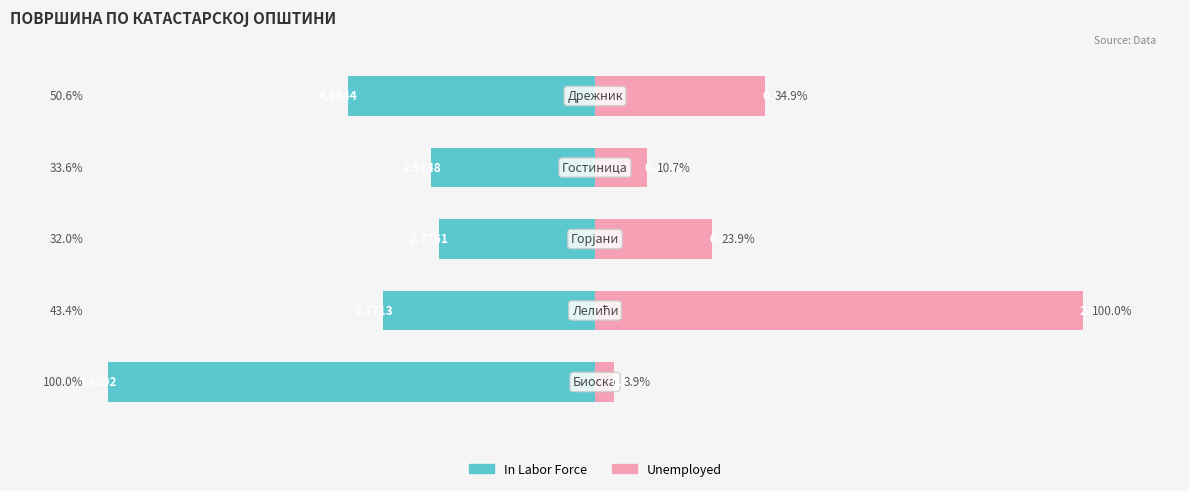

How many distinct data groups are displayed?

2